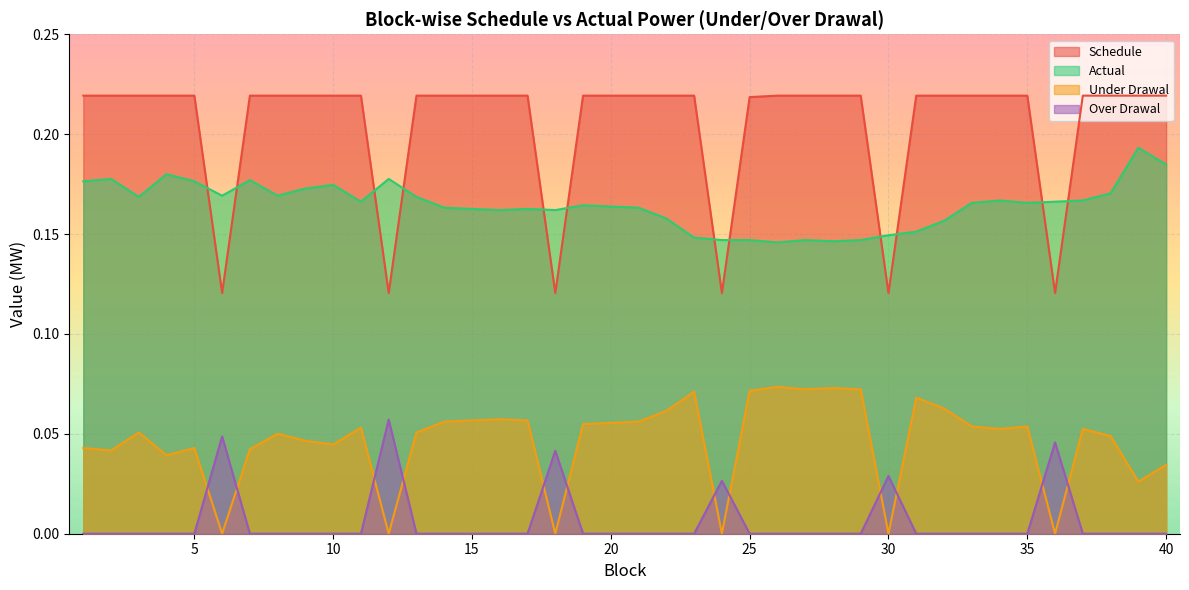

How many Schedule values are between 0 and 1?

40